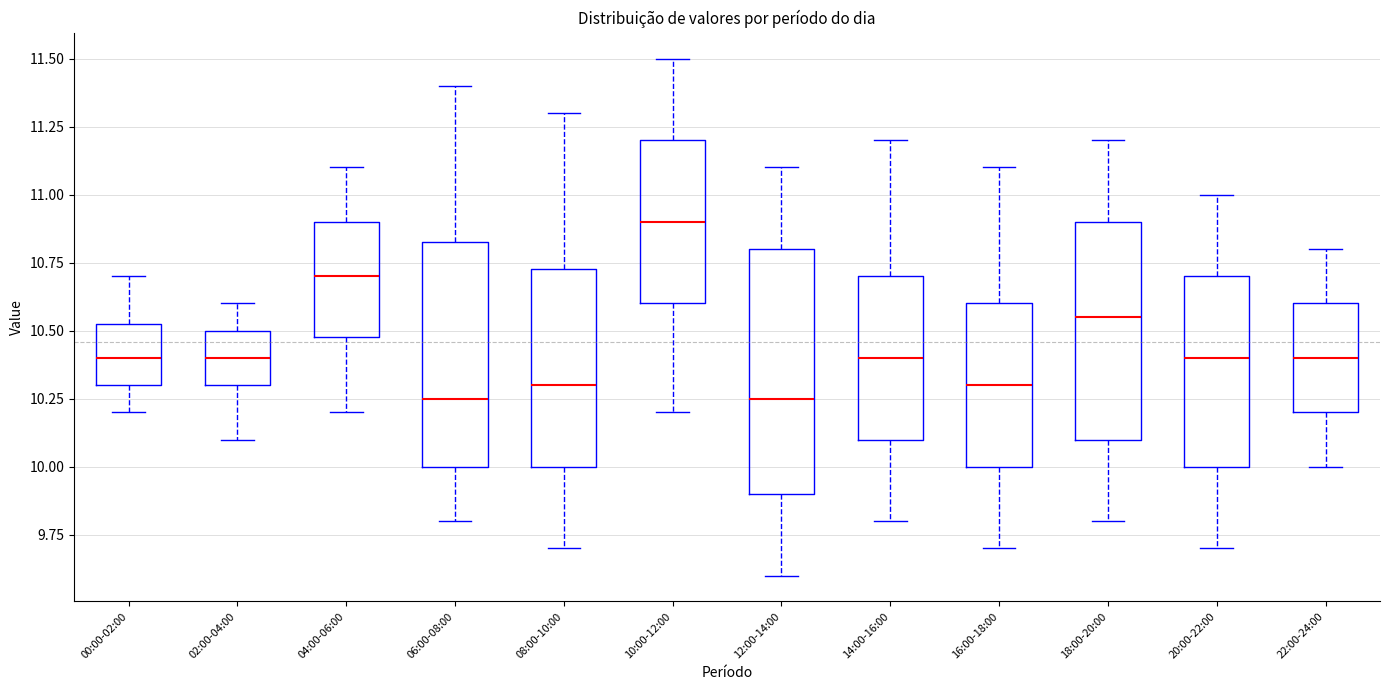

Which box is the tallest, from its lower edge to its upper edge?

12:00-14:00